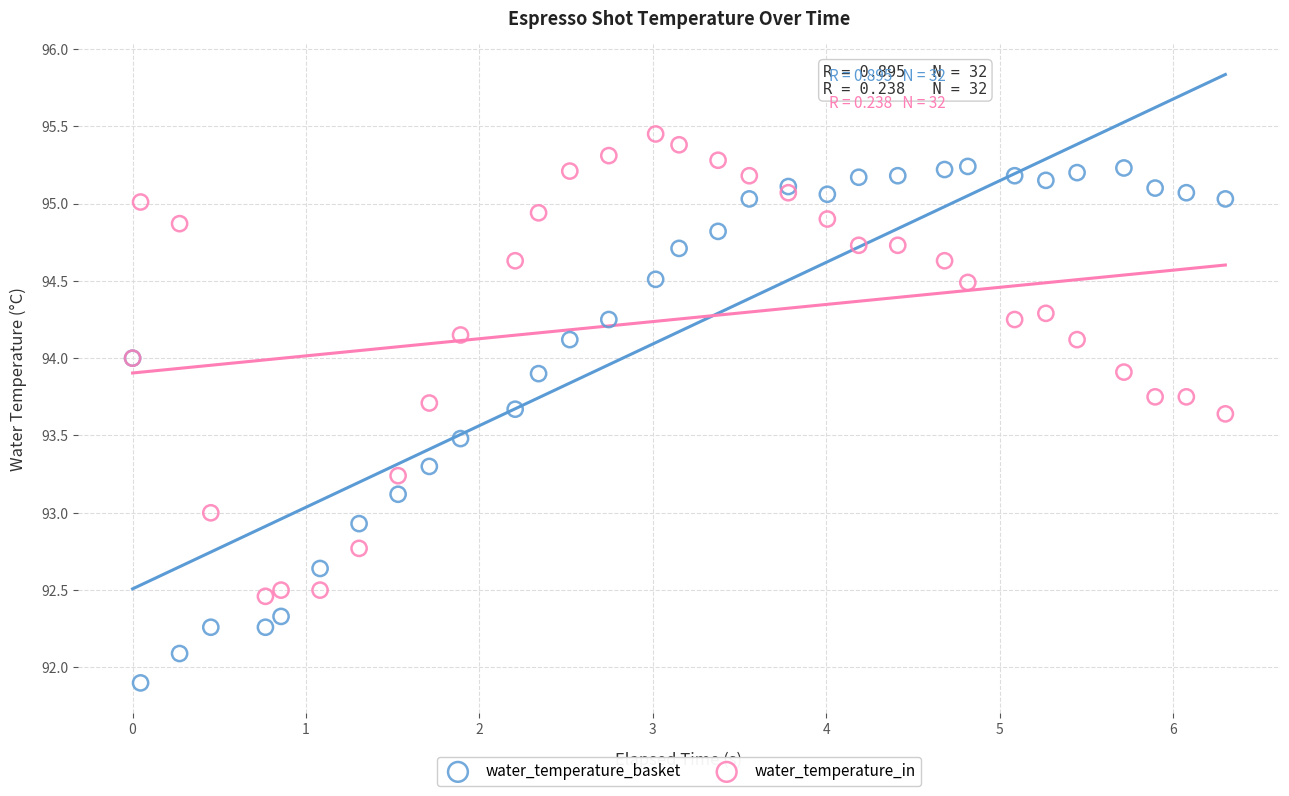

Which series has the largest Y range (max minus min)?

water_temperature_basket